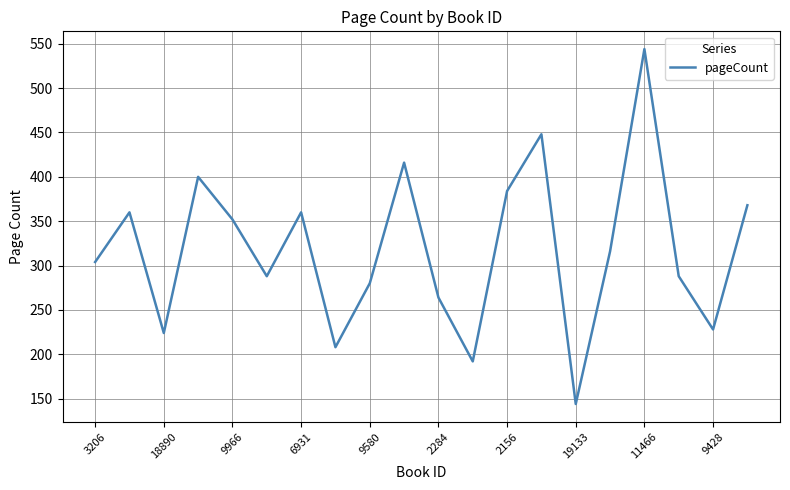

How many lines are shown in the chart?

1